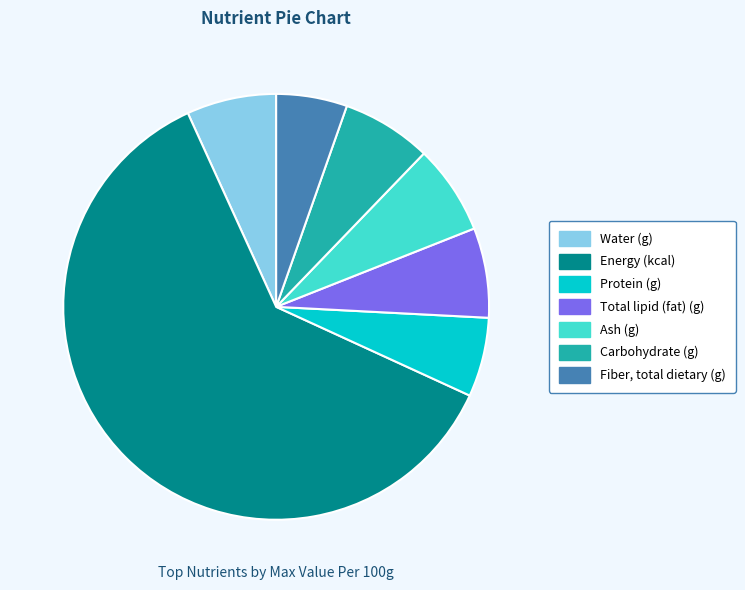

Do Protein (g) and Ash (g) together represent more than half of the pie?

No